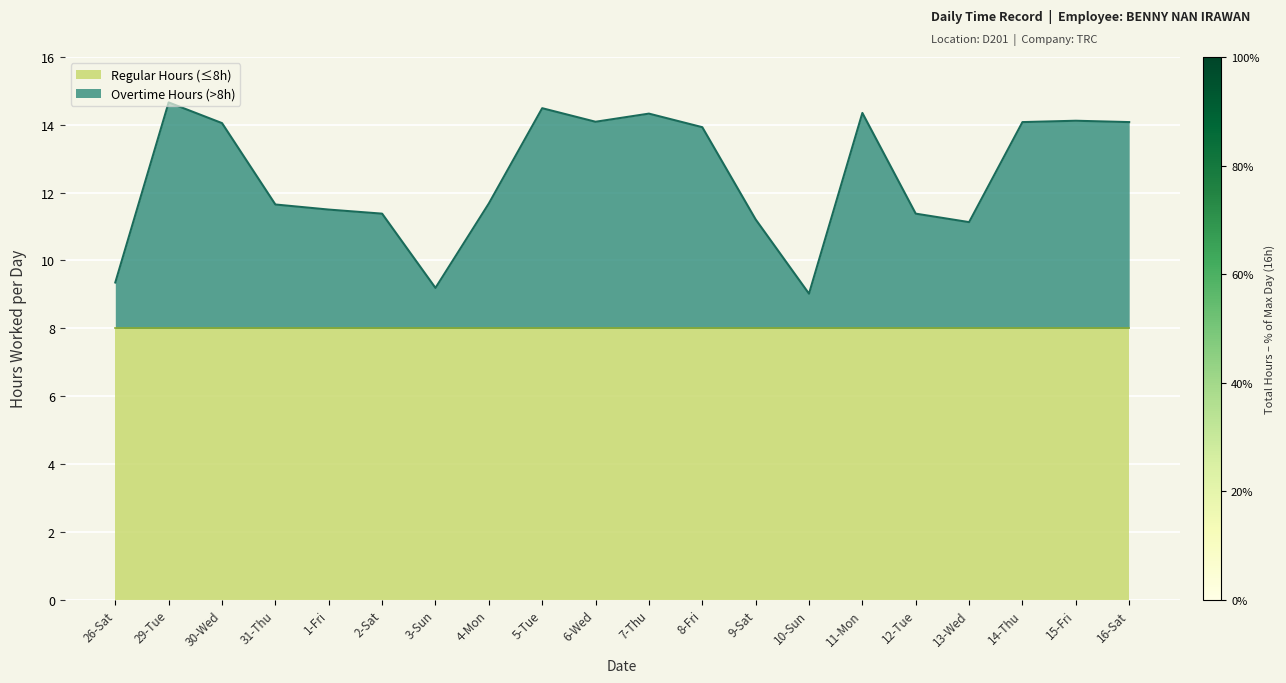

What is the sum of the values at 7-Thu and 2-Sat?

25.7